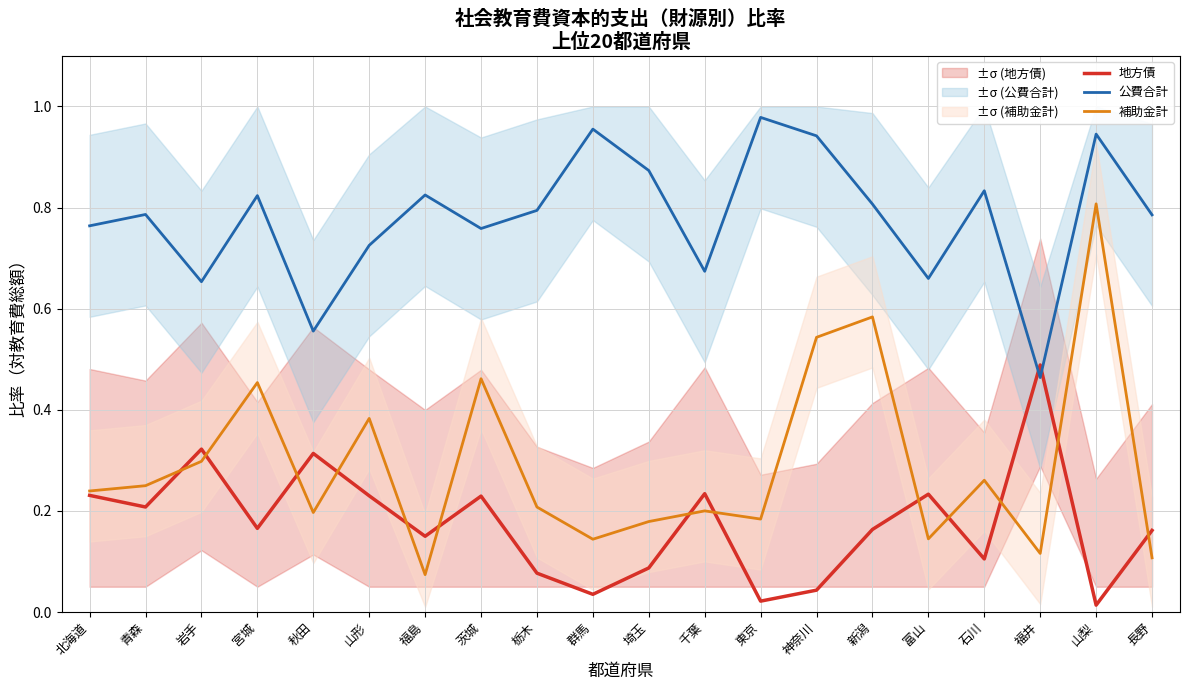

How many lines are shown in the chart?

3